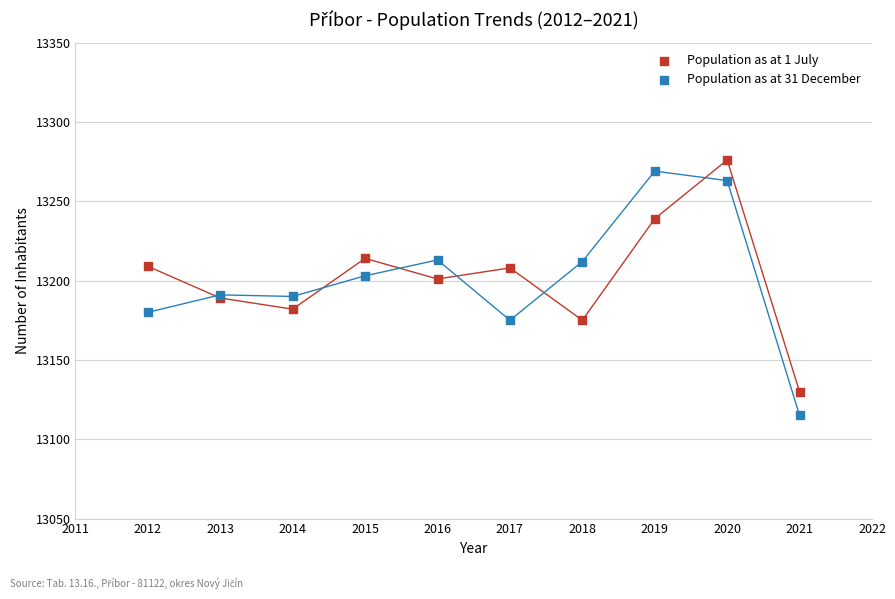

Which series has the largest Y range (max minus min)?

Population as at 31 December